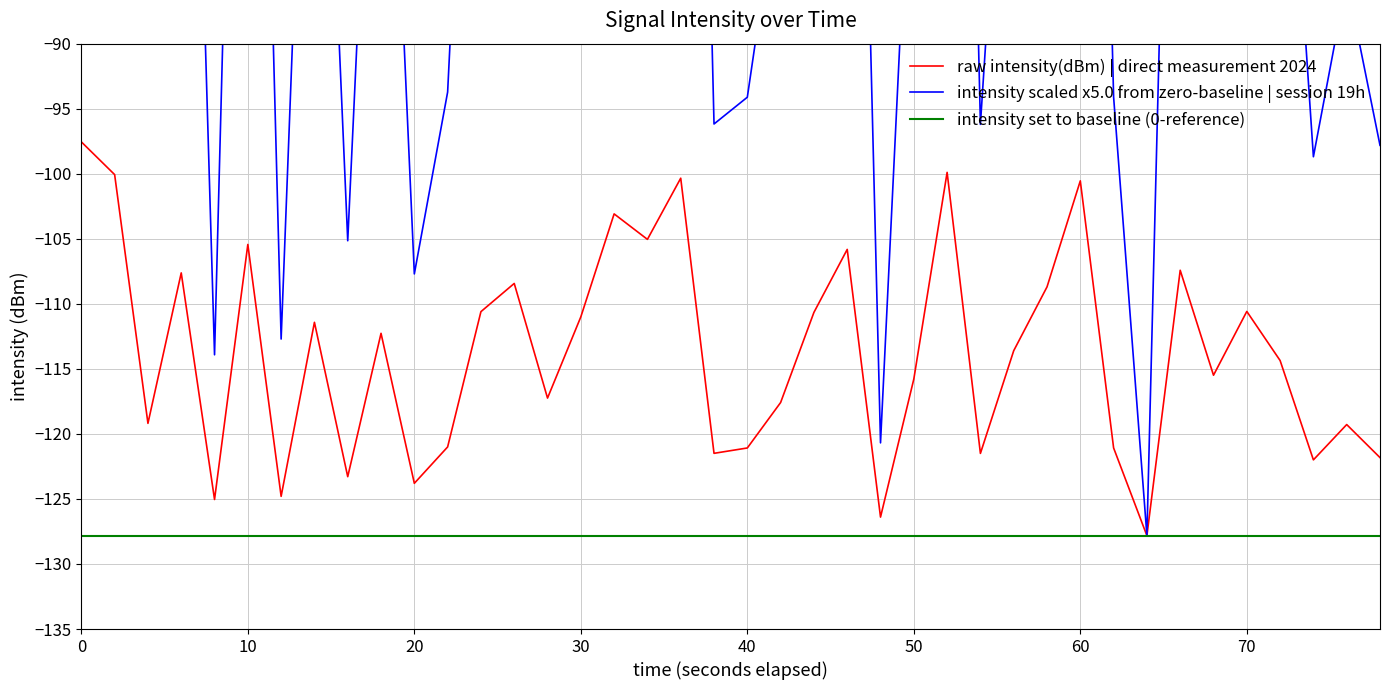

Rank the series by their maximum value, from lowest to highest.

intensity set to baseline (0-reference), raw intensity(dBm) | direct measurement 2024, intensity scaled x5.0 from zero-baseline | session 19h